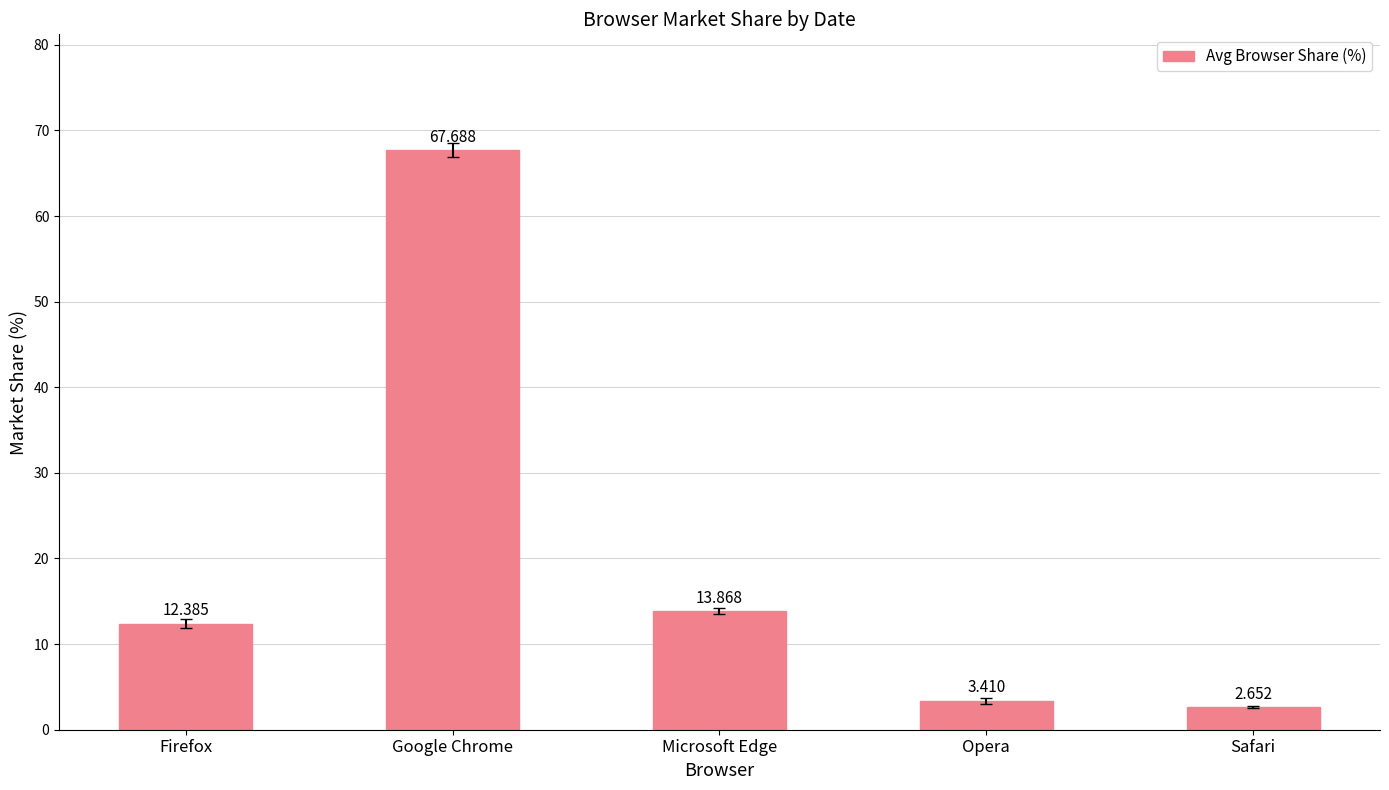

At which label is the value closest to 35?

Microsoft Edge